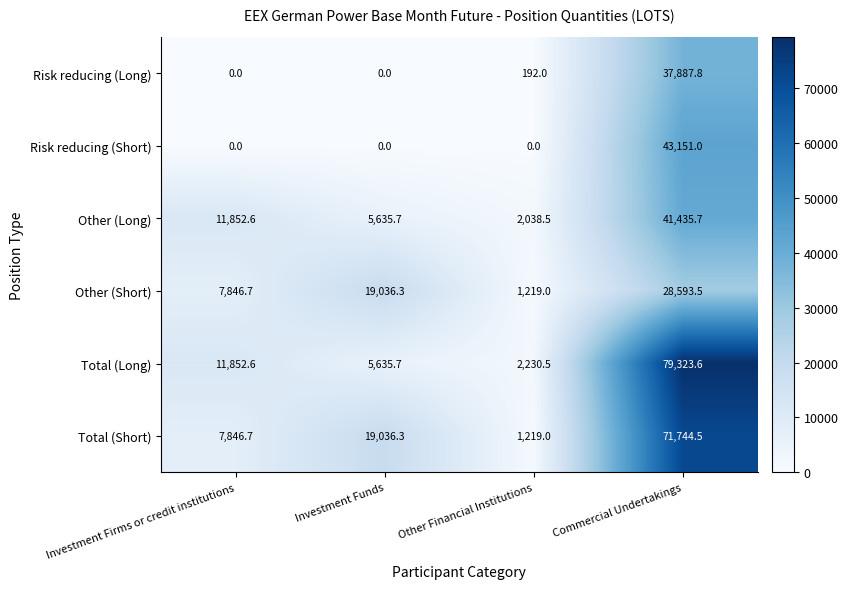

What is the difference between the highest and lowest values at Investment Firms or credit institutions?

11852.6